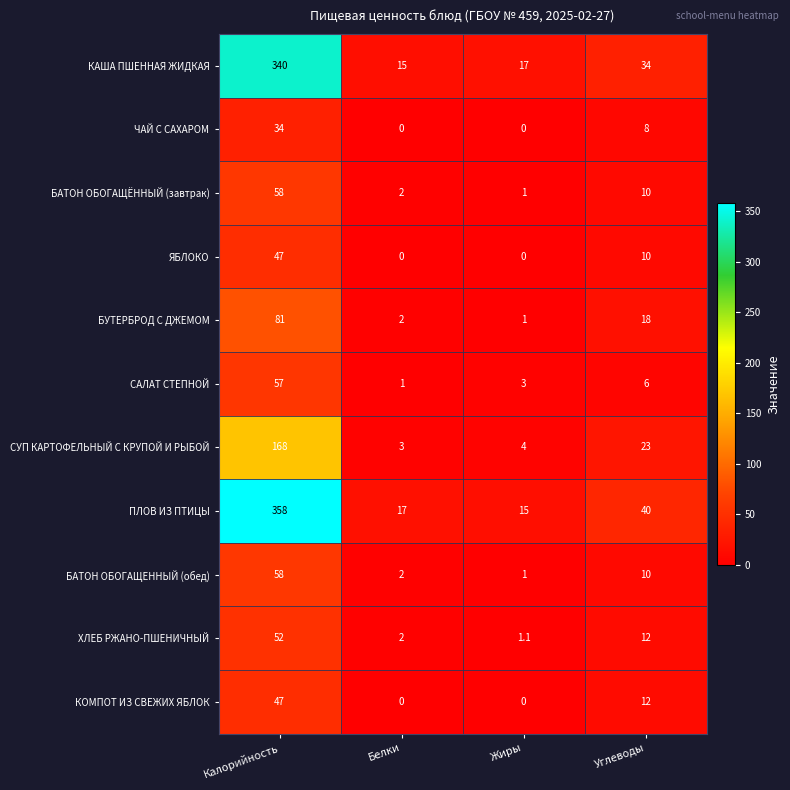

Is it true that БАТОН ОБОГАЩЁННЫЙ (завтрак) equals 10.0 at Углеводы?

True